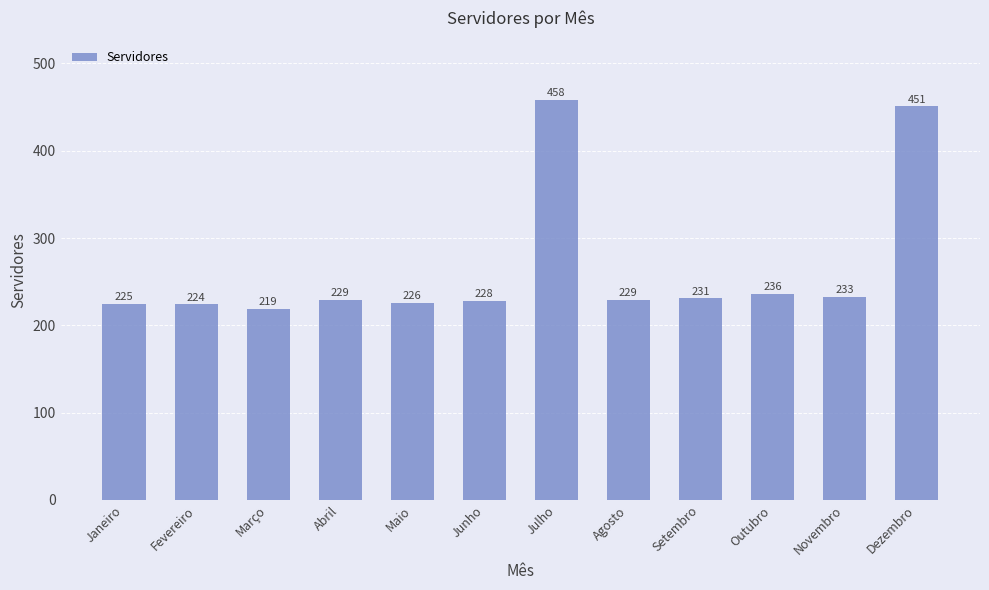

What is the ratio of the value at Fevereiro to the value at Junho?

1.0